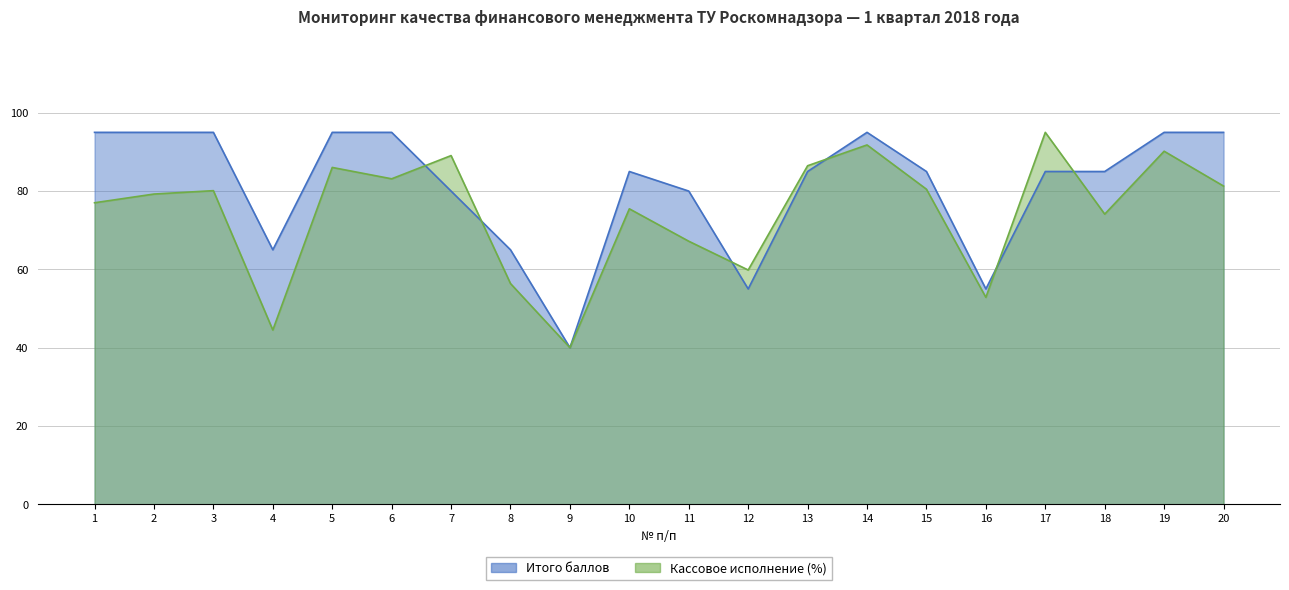

List the labels in order of Кассовое исполнение (%) value, smallest first.

9, 4, 16, 8, 12, 11, 18, 10, 1, 2, 3, 15, 20, 6, 5, 13, 7, 19, 14, 17